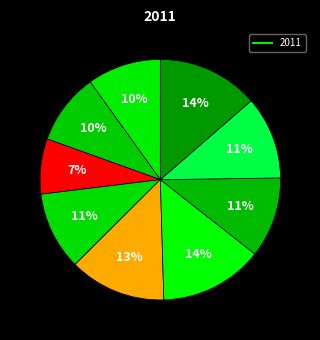

To the nearest percent, what is the difference between the largest and smallest slice percentages?

7%